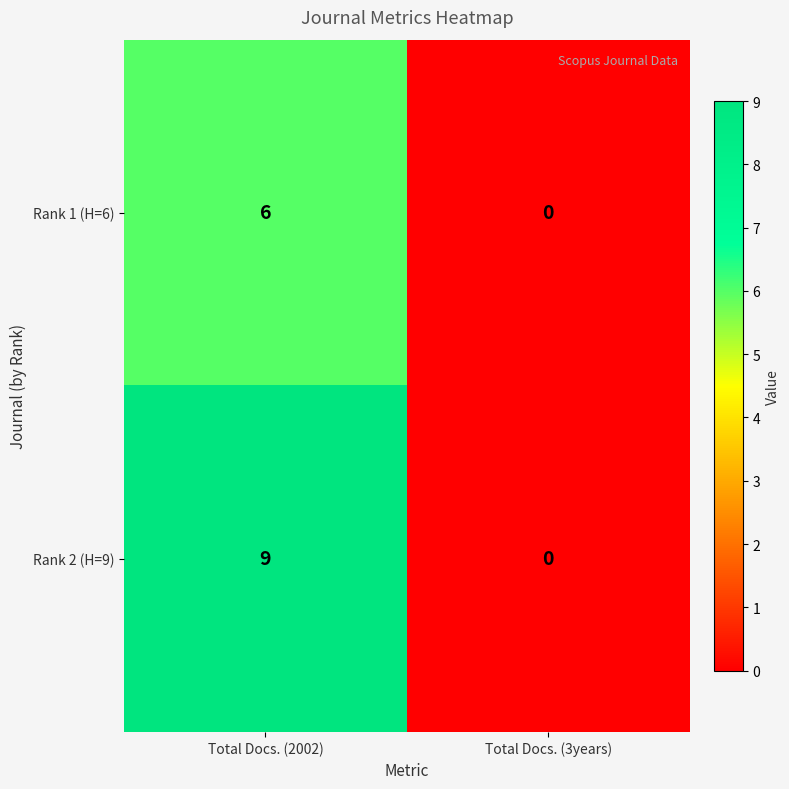

True or false: Rank 1 (H=6) has a value of 0 at Total Docs. (3years).

True